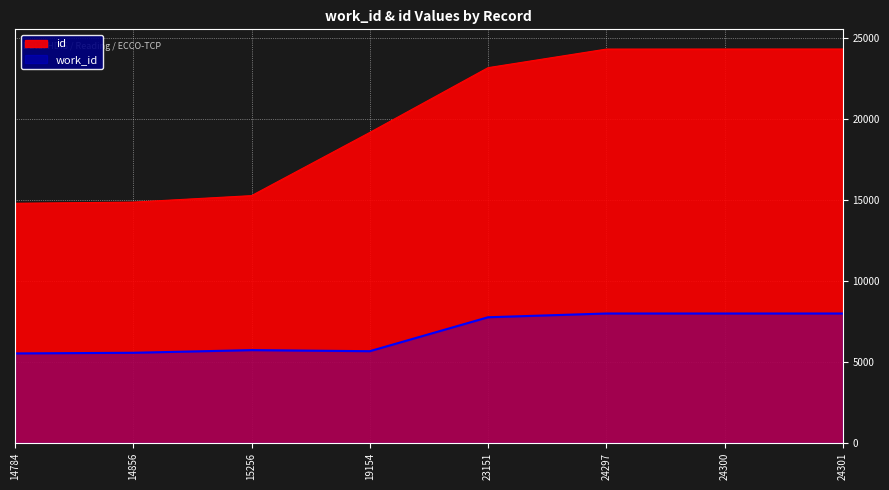

What is the value of the id point at the 8th from the left?

24301